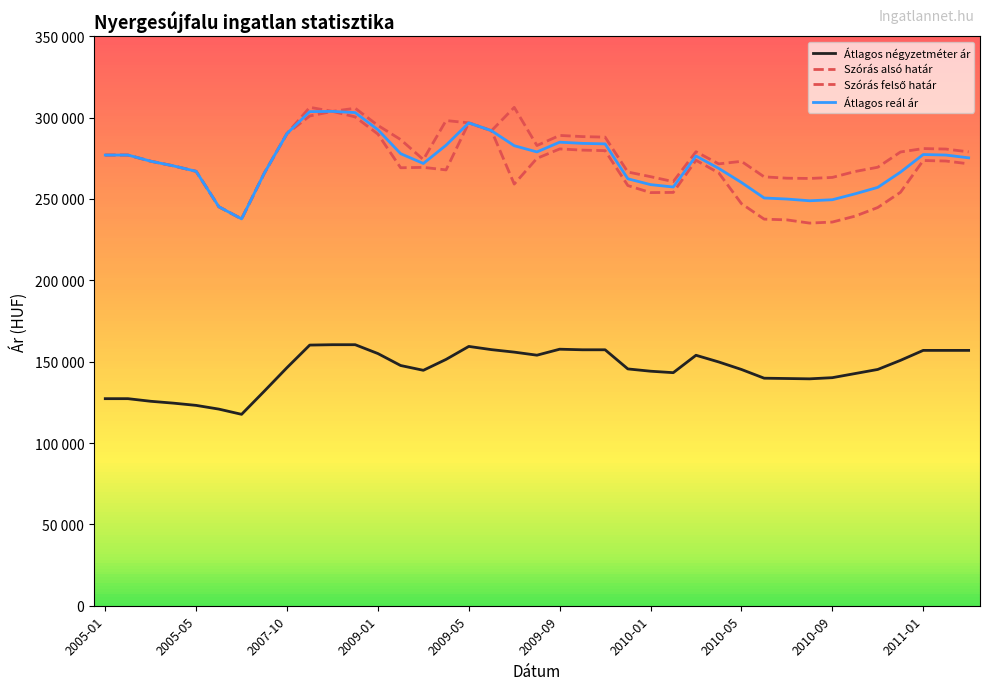

What is the label of the 10th point from the left?

2011-01